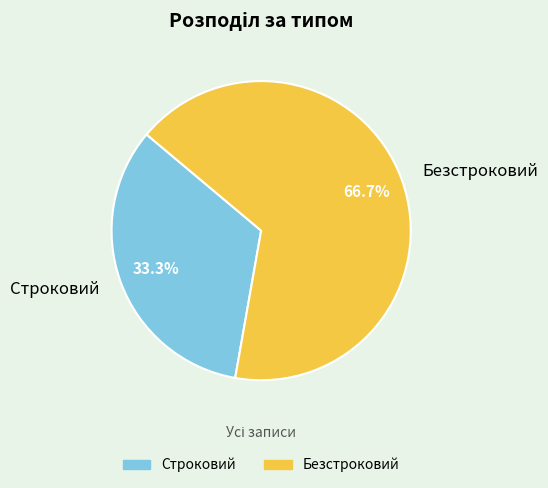

Which has a higher value, Безстроковий or Строковий?

Безстроковий